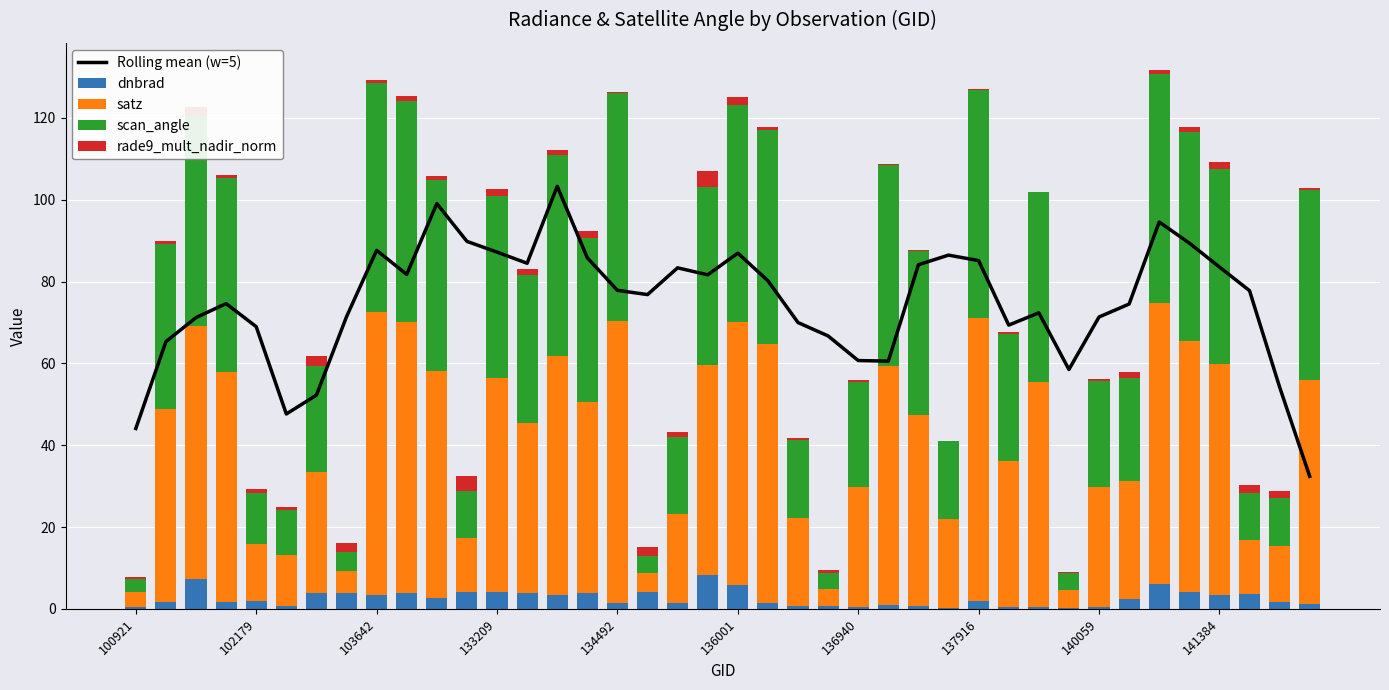

Which series has the widest spread of values?

Rolling mean (w=5)